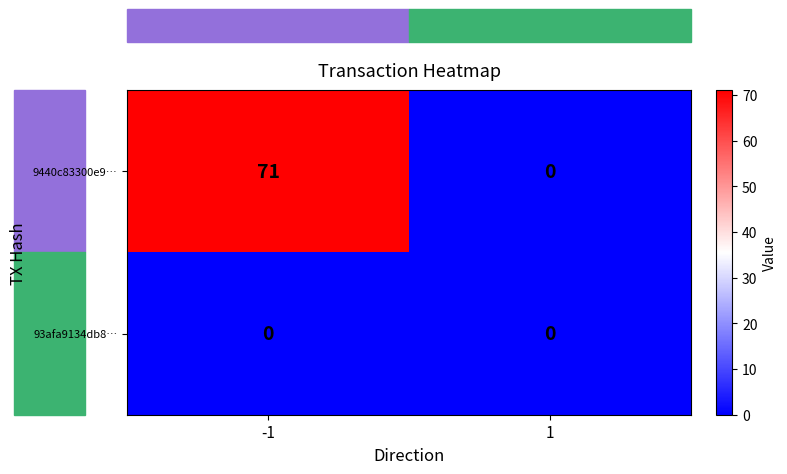

List the series in order of their peak value, lowest first.

93afa9134db8…, 9440c83300e9…